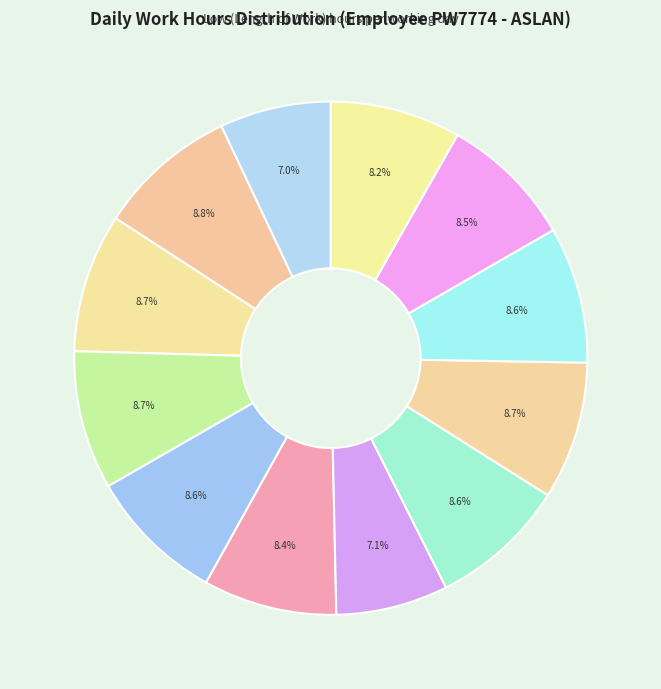

How many segments does this pie chart have?

12